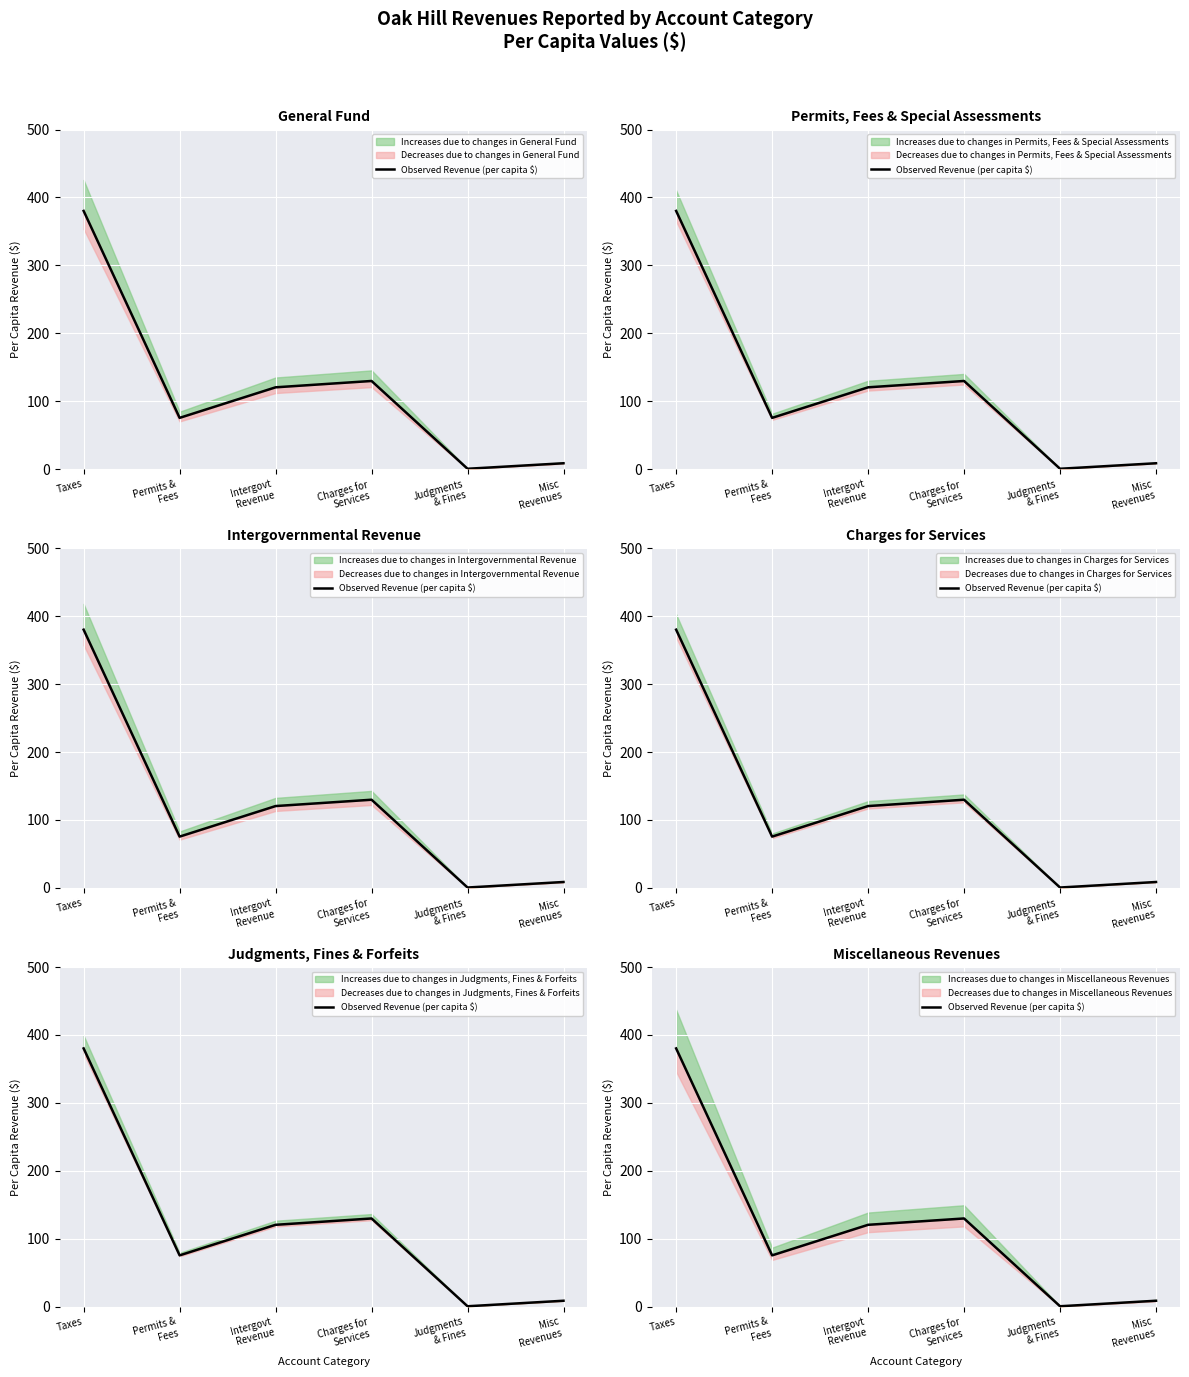

At which category does the data reach its first local peak?

Charges for
Services